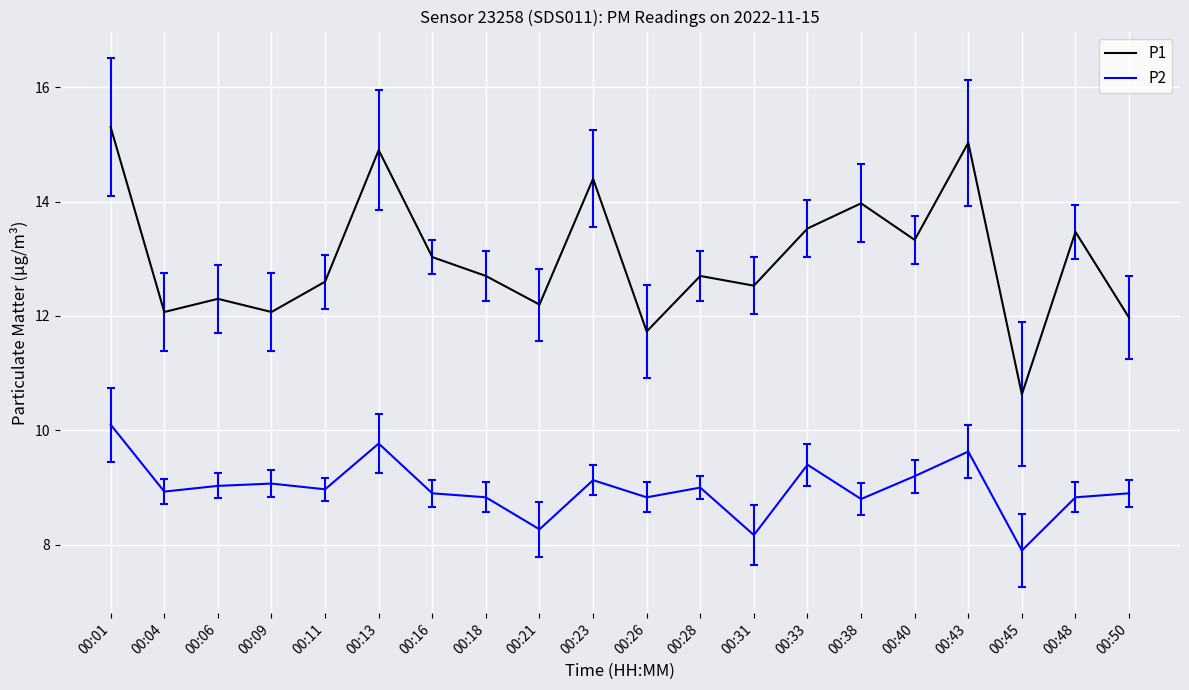

Is it true that P2 equals 5.3 at 00:11?

False